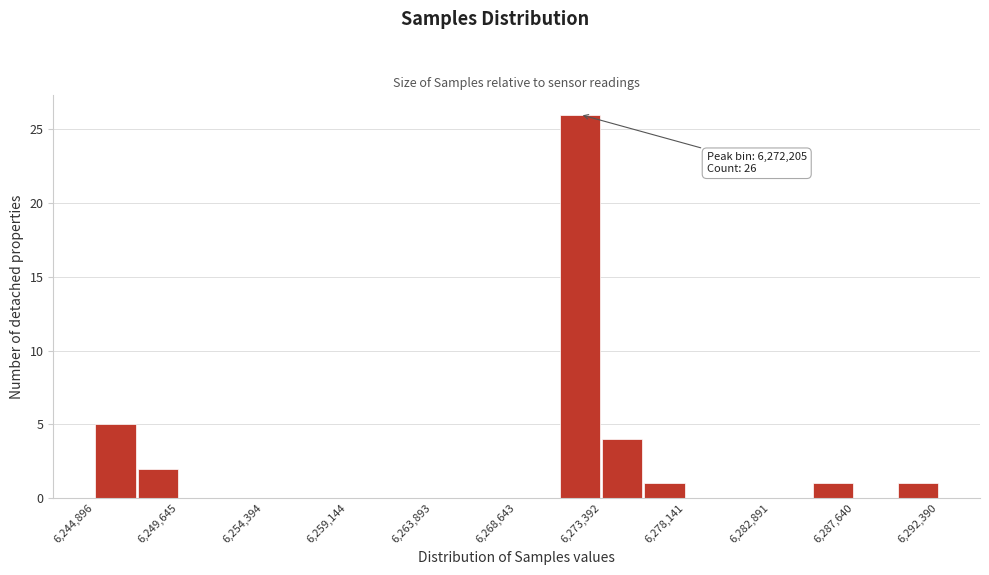

Over which range of the x-axis is the bar tallest?

6271000 to 6273500